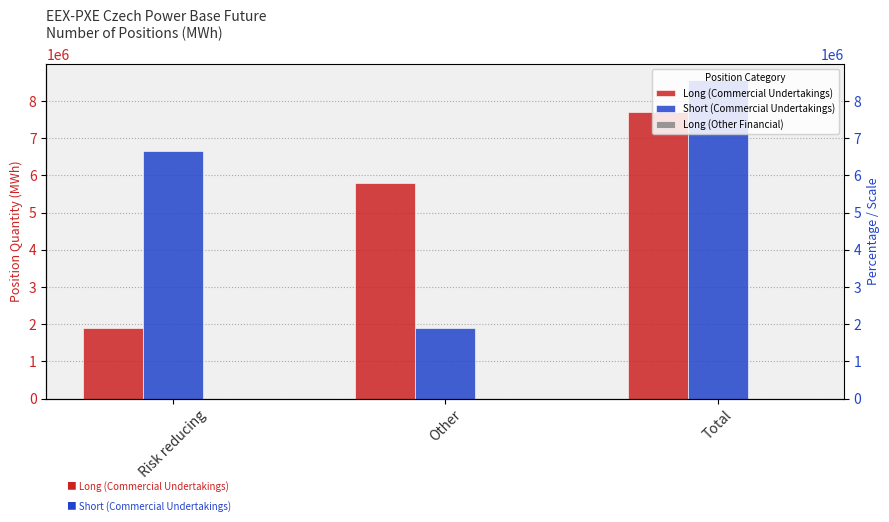

At which label does Short (Commercial Undertakings) first exceed 6659356?

Total